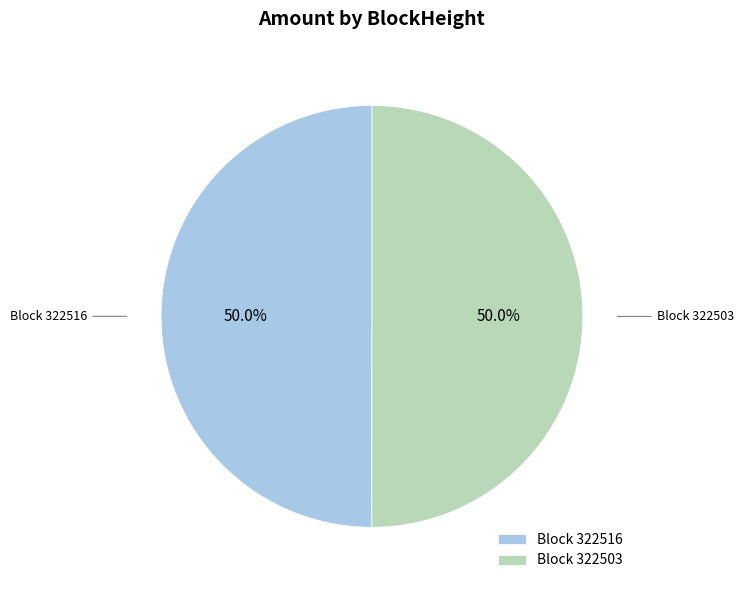

Approximately how many times larger is the value at Block 322503 compared to Block 322516?

1.0